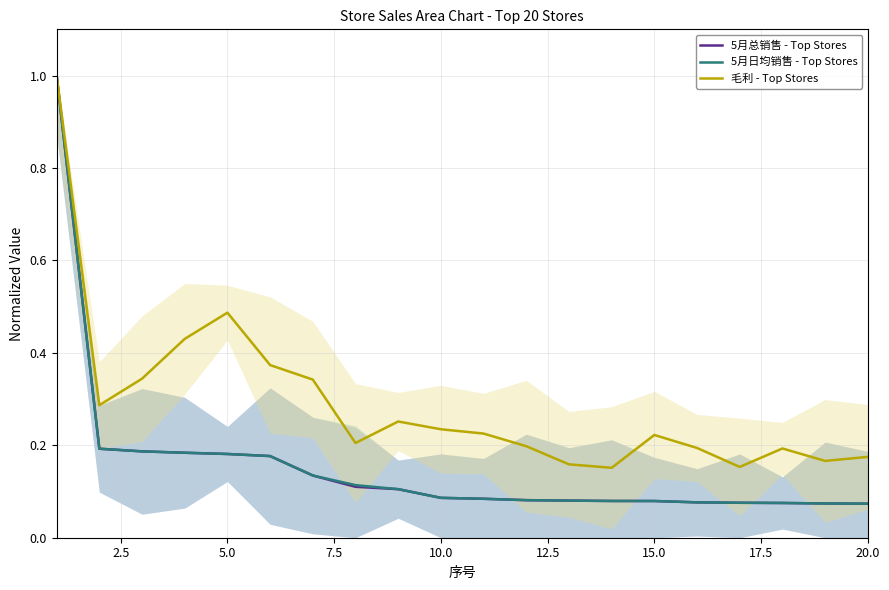

Which label corresponds to the smallest value in the chart?

20.0